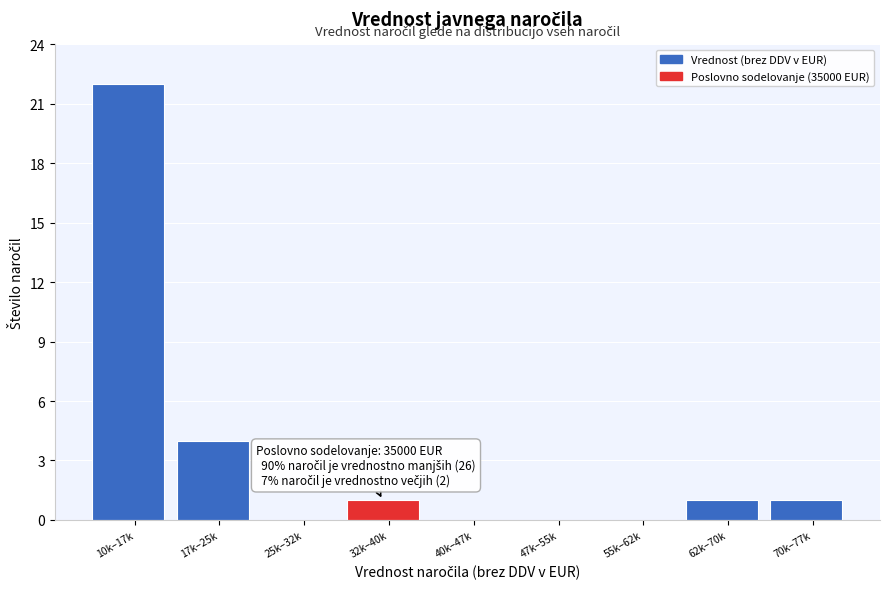

Reading right to left, list all the values displayed in this chart.

70k–77k=1	62k–70k=1	55k–62k=0	47k–55k=0	40k–47k=0	32k–40k=1	25k–32k=0	17k–25k=4	10k–17k=22